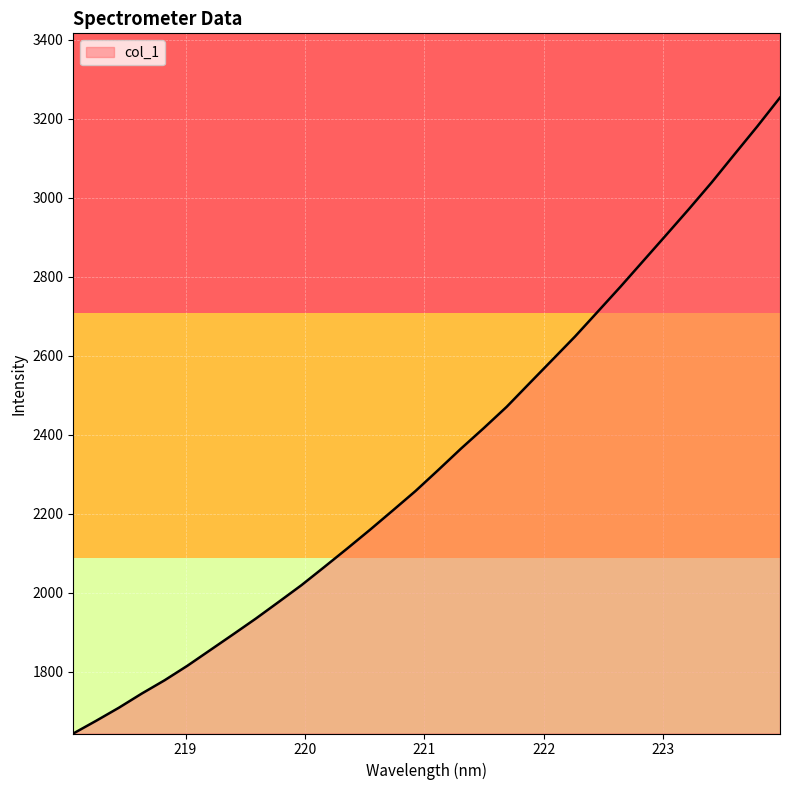

What is the minimum value shown in the chart?

1643.2